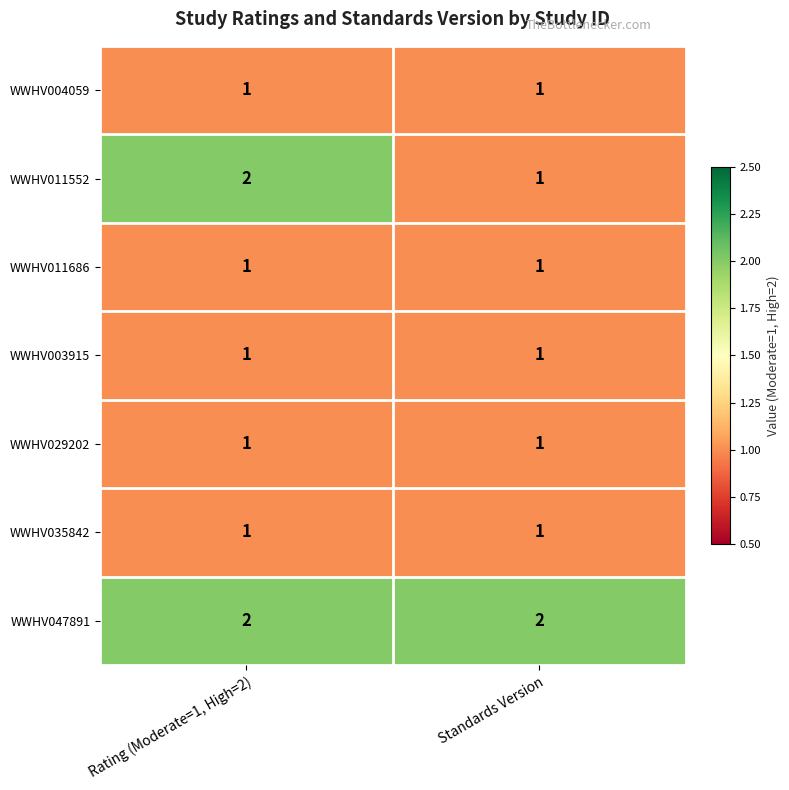

What is the sum of the WWHV011552 values at Standards Version and Rating (Moderate=1, High=2)?

3